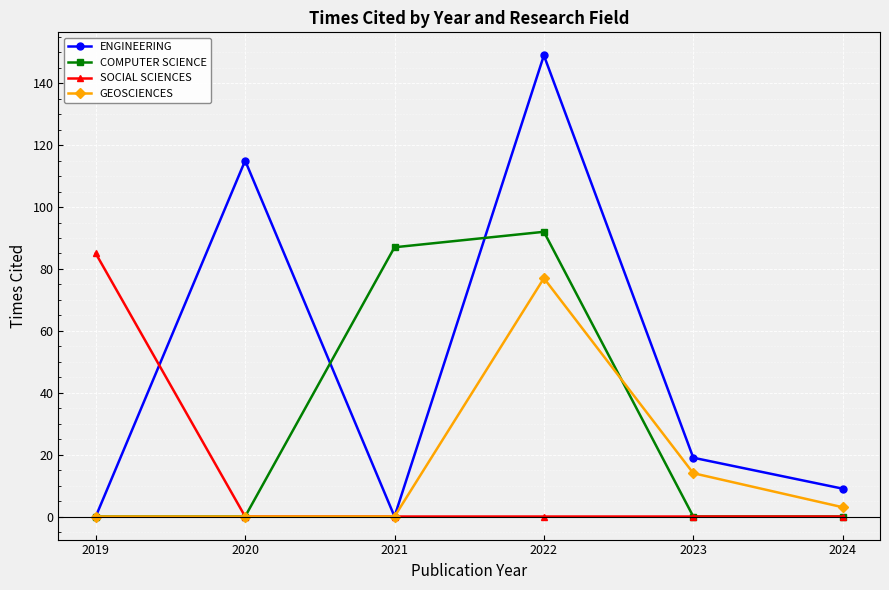

What are all the series names shown in the legend?

ENGINEERING, COMPUTER SCIENCE, SOCIAL SCIENCES, GEOSCIENCES